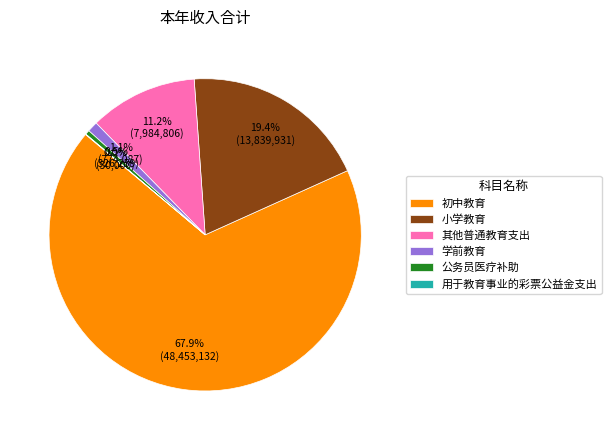

What is the majority slice?

初中教育